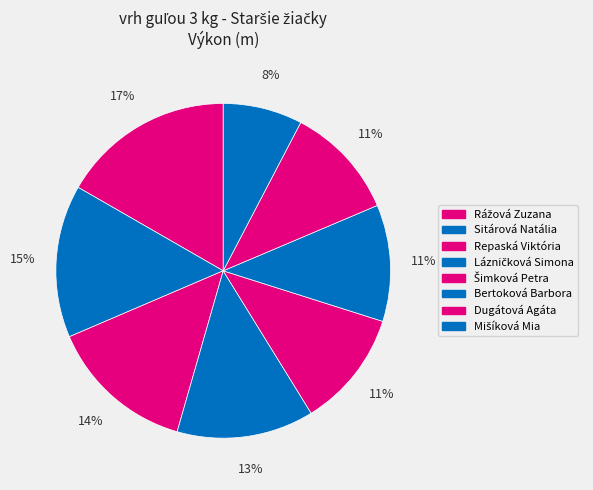

How many slices are in this pie chart?

8